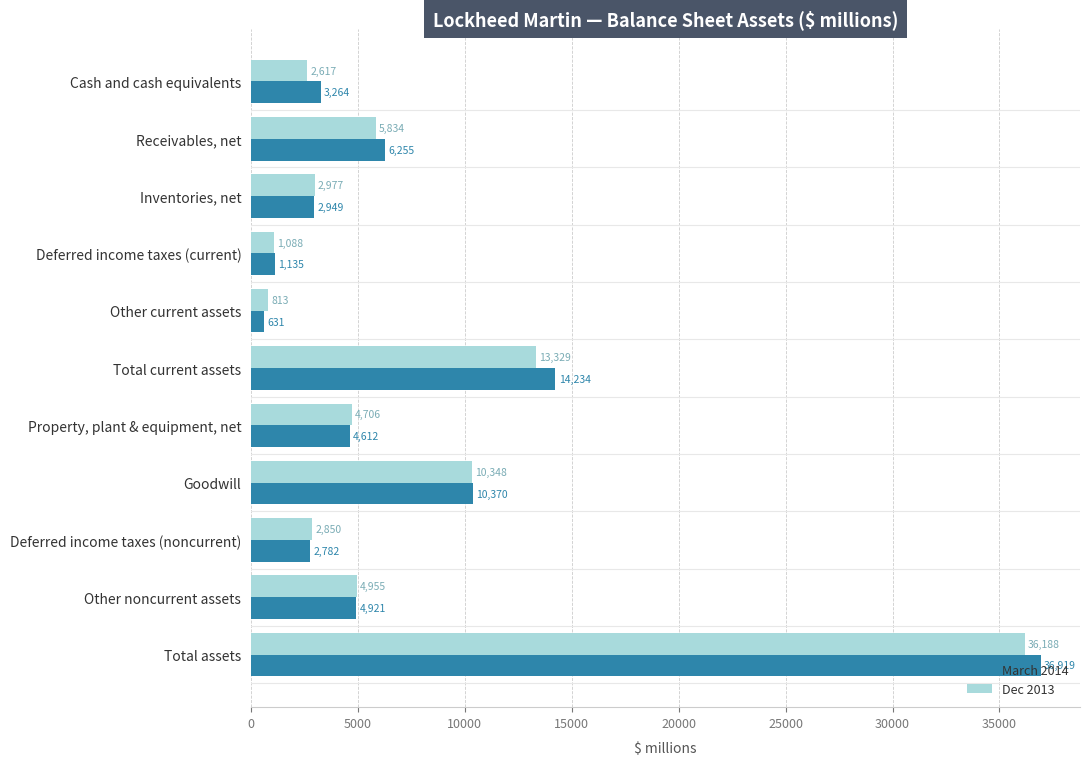

At which label does Dec 2013 reach its minimum?

Other current assets